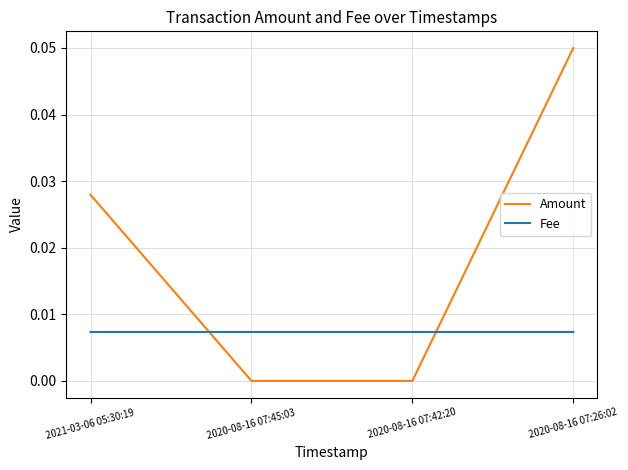

True or false: Amount has more than 2 points higher than both neighbors.

False